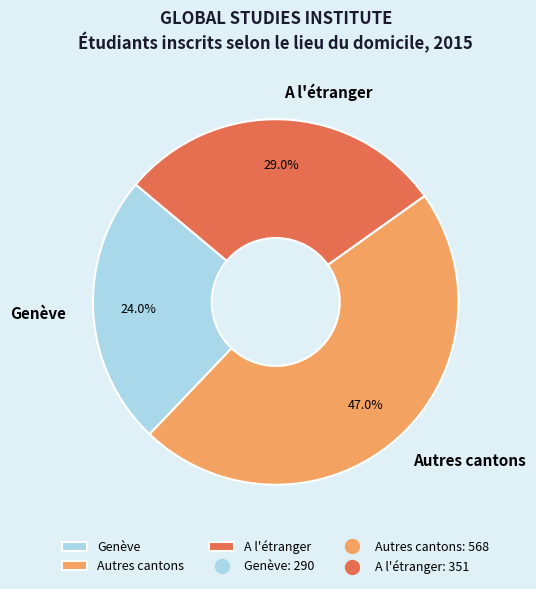

Count the number of slices in the pie.

3